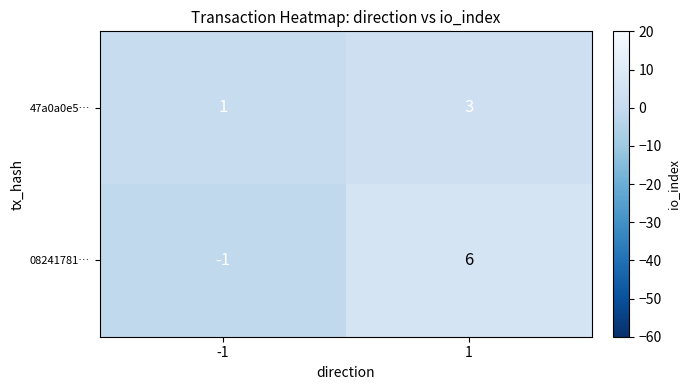

At -1, list the series in order from largest to smallest.

47a0a0e5…, 08241781…